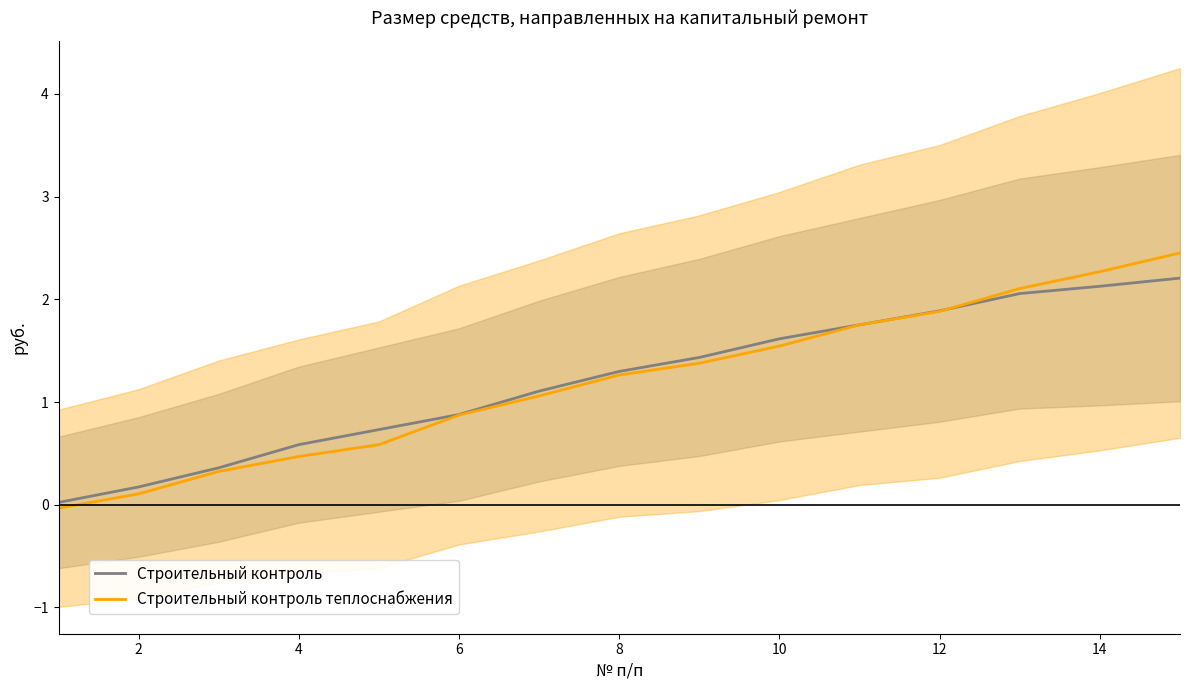

What is the difference between the second highest and second lowest values in the Строительный контроль series?

2.0